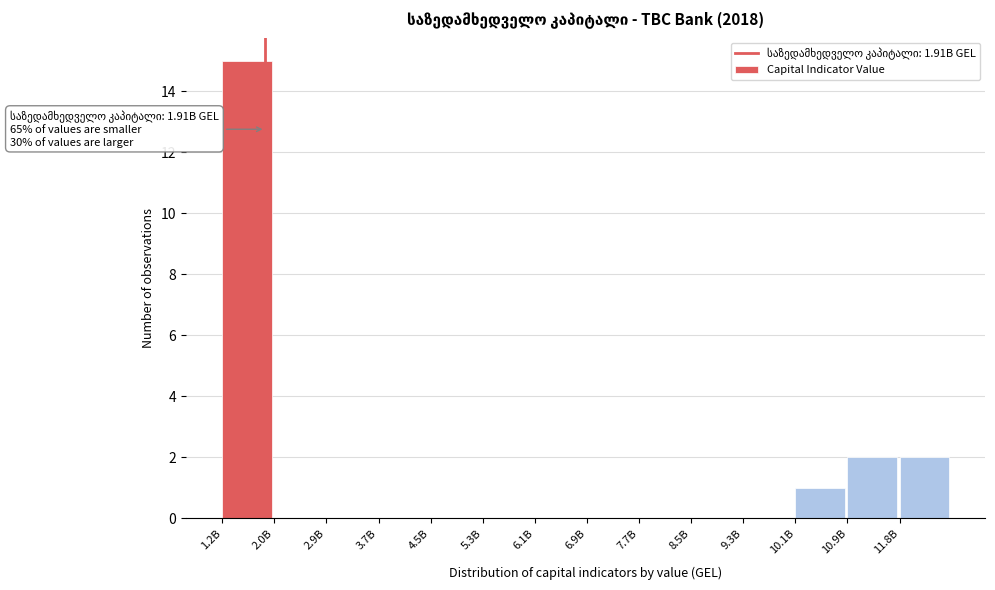

Reading left to right, extract all data points from this chart.

1.2B=15	2.0B=0	2.9B=0	3.7B=0	4.5B=0	5.3B=0	6.1B=0	6.9B=0	7.7B=0	8.5B=0	9.3B=0	10.1B=1	10.9B=2	11.8B=2